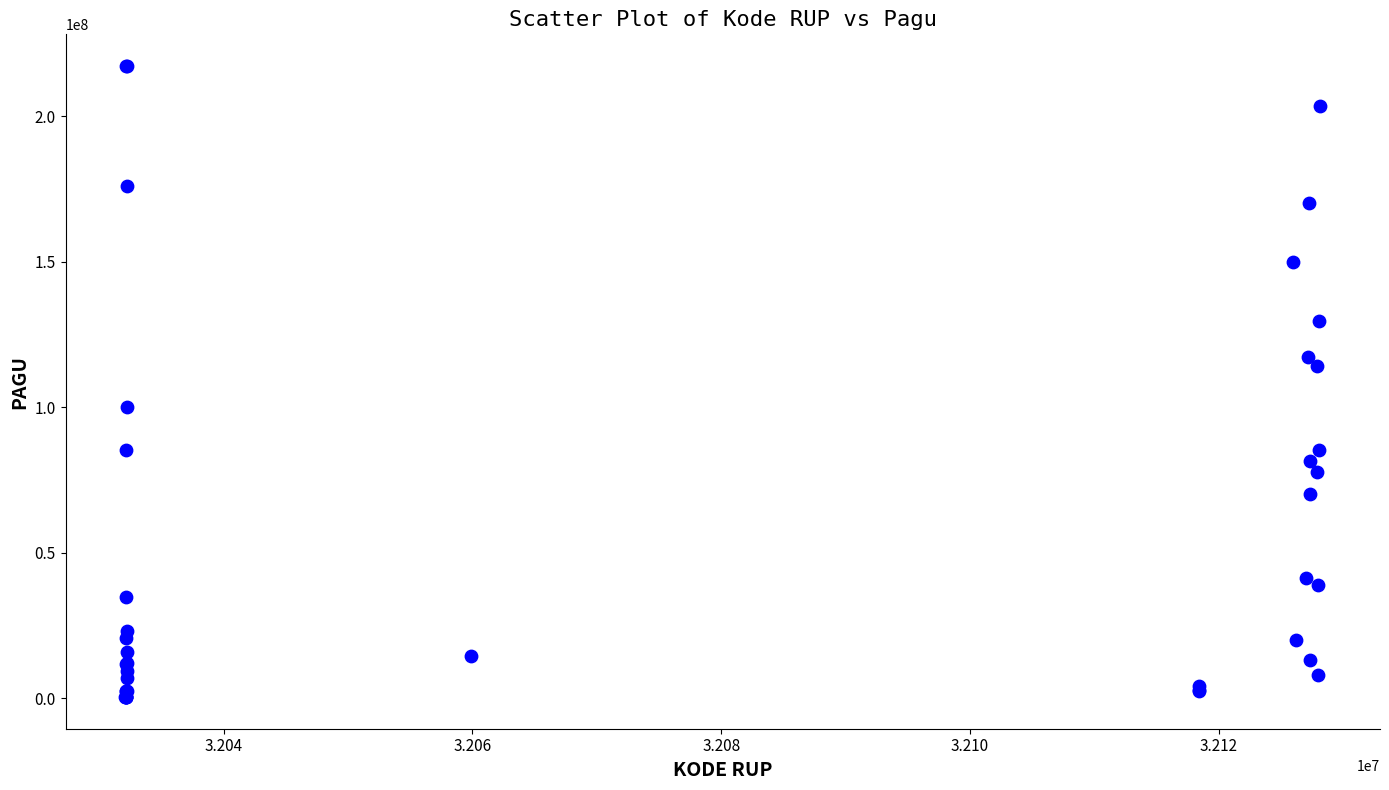

What Y value in the scatter plot is closest to 108830000?

114296000